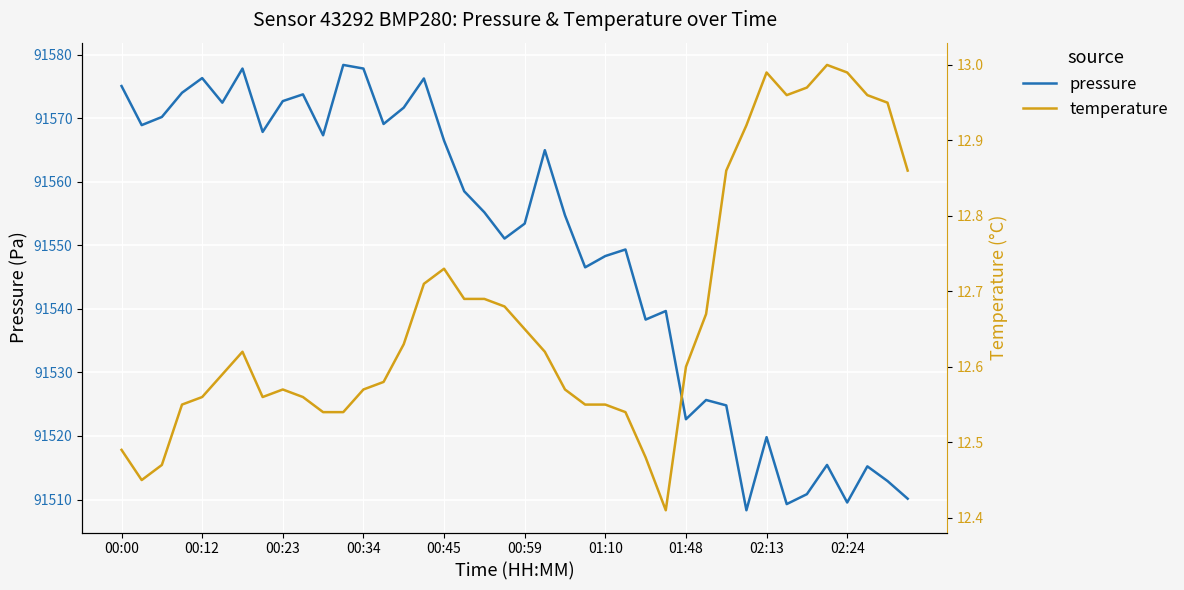

Reading right to left, list all the values displayed in this chart.

pressure: 91510.1	91512.9	91515.2	91509.5	91515.4	91510.8	91509.3	91519.8	91508.3	91524.8	91525.7	91522.6	91539.7	91538.3	91549.3	91548.3	91546.5	91554.7	91565.0	91553.4	91551.1	91555.2	91558.5	91566.5	91576.2	91571.7	91569.1	91577.8	91578.4	91567.3	91573.8	91572.7	91567.8	91577.8	91572.4	91576.3	91574.0	91570.2	91568.9	91575.1
temperature: 12.9	12.9	13.0	13.0	13.0	13.0	13.0	13.0	12.9	12.9	12.7	12.6	12.4	12.5	12.5	12.6	12.6	12.6	12.6	12.7	12.7	12.7	12.7	12.7	12.7	12.6	12.6	12.6	12.5	12.5	12.6	12.6	12.6	12.6	12.6	12.6	12.6	12.5	12.4	12.5